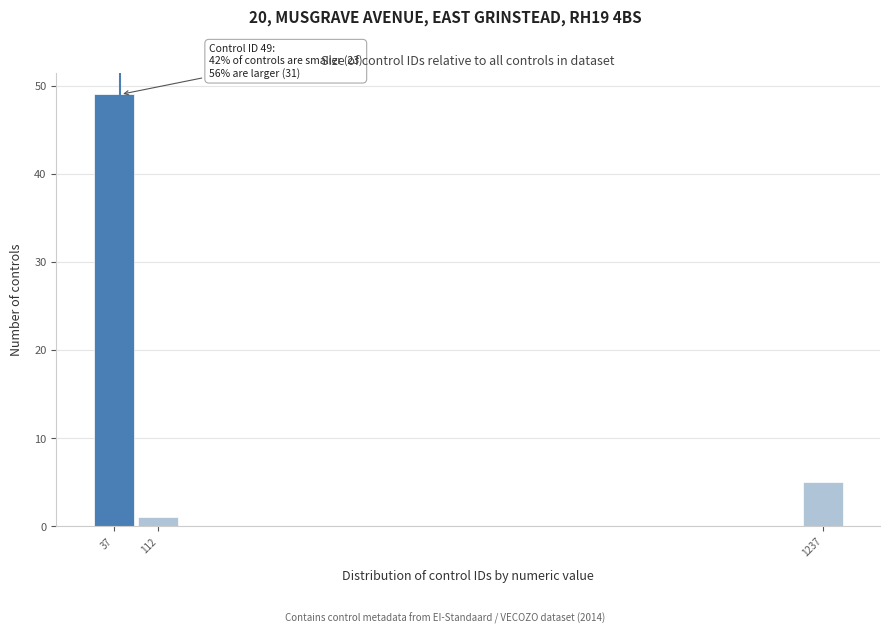

Which range on the x-axis has the tallest bar?

0 to 75